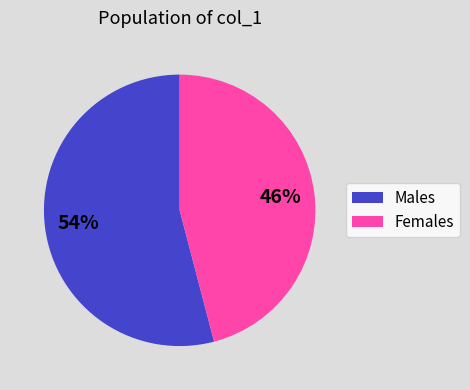

Rank the categories by value from highest to lowest.

Males, Females